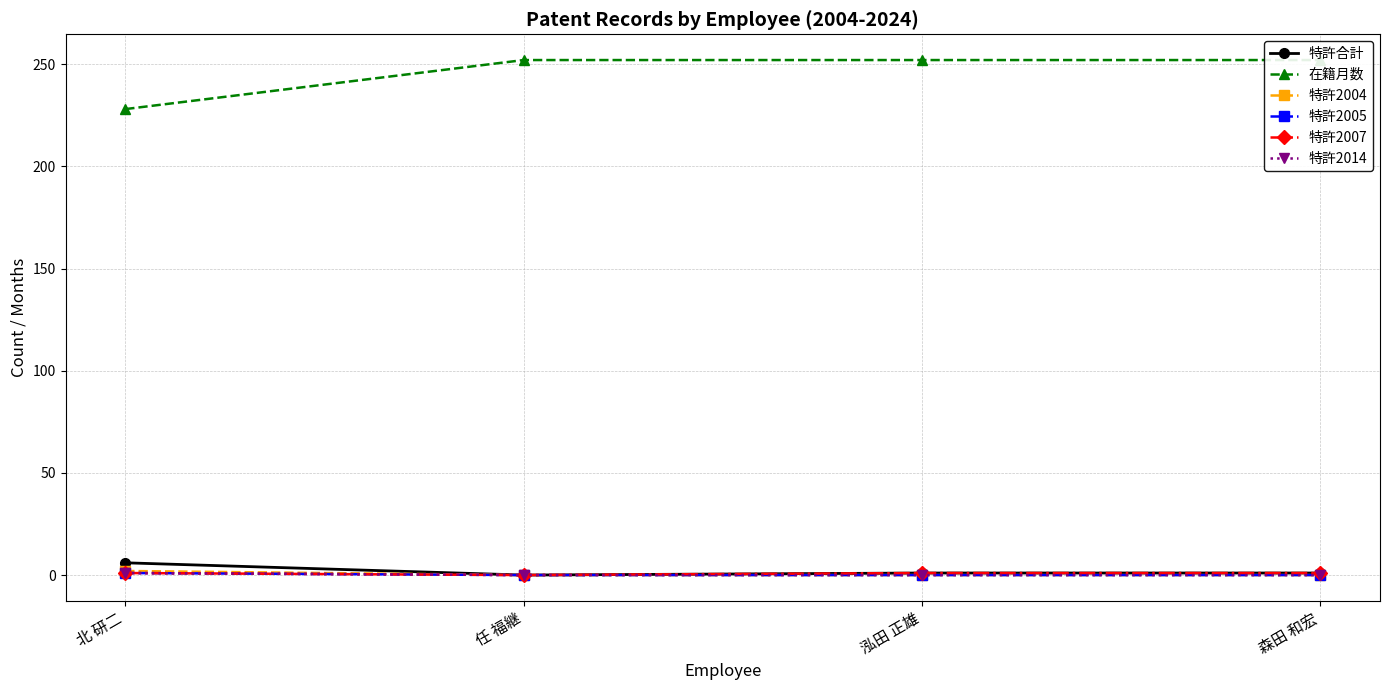

Does the chart display data point markers on the line(s)?

Yes